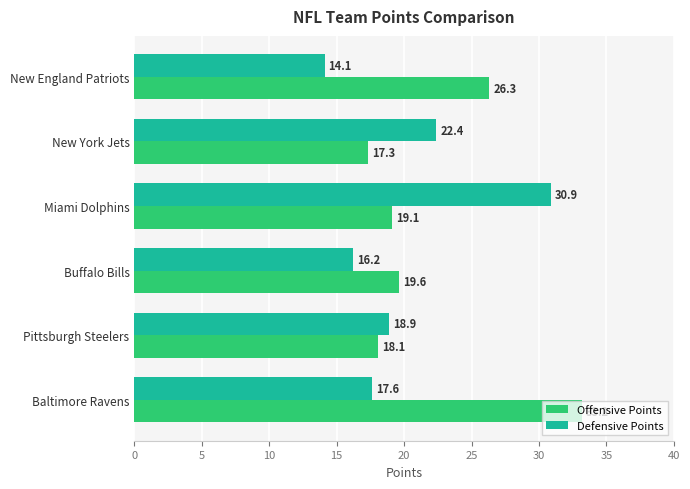

Rank the series by their average value, from highest to lowest.

Offensive Points, Defensive Points